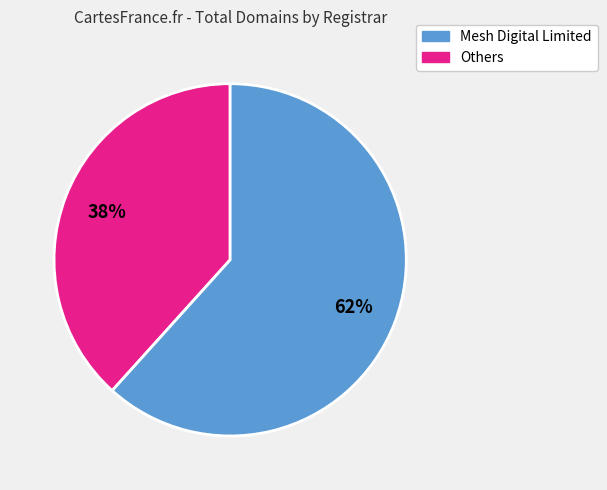

To the nearest percent, what is the average slice percentage?

50%